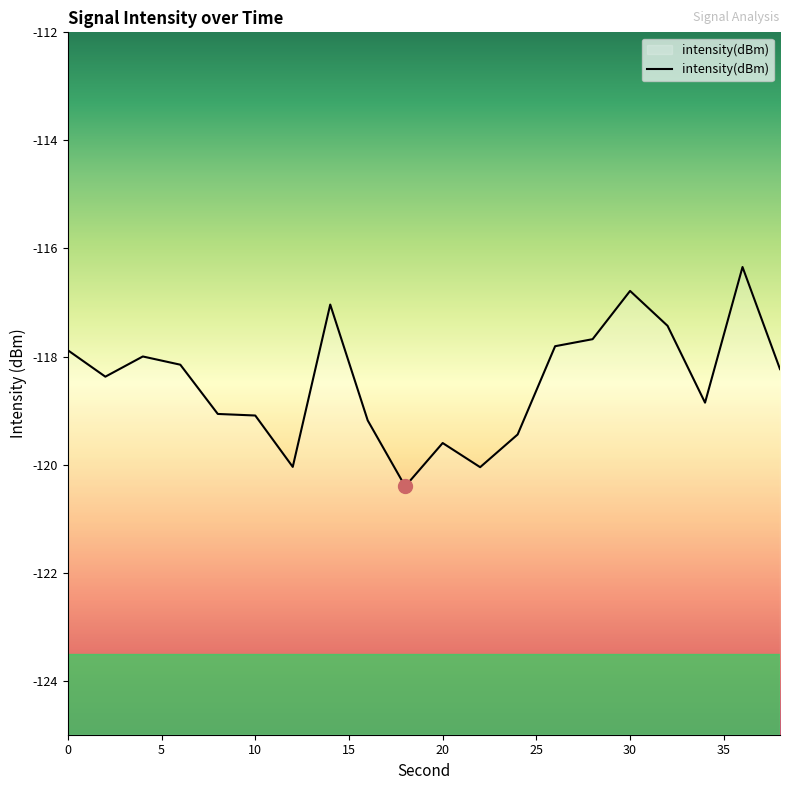

How many lines are shown in the chart?

1